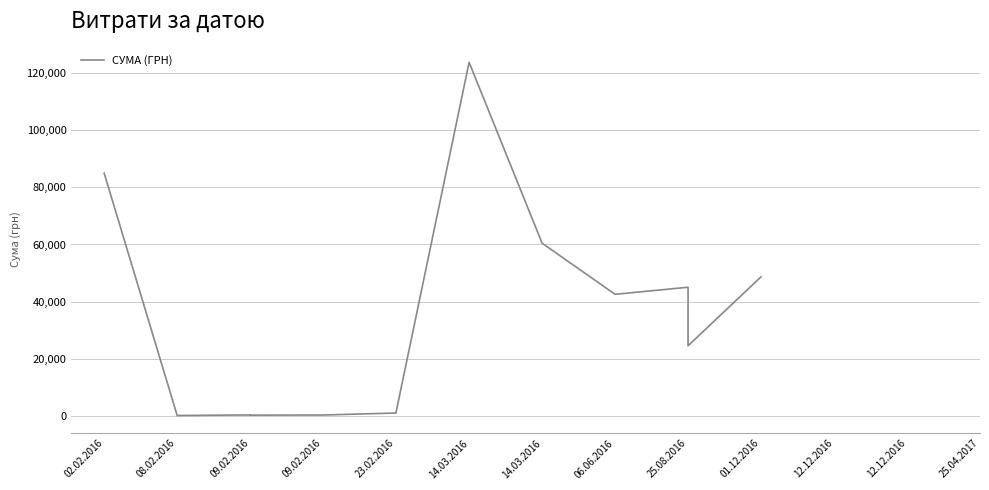

What is the average value?

33381.0